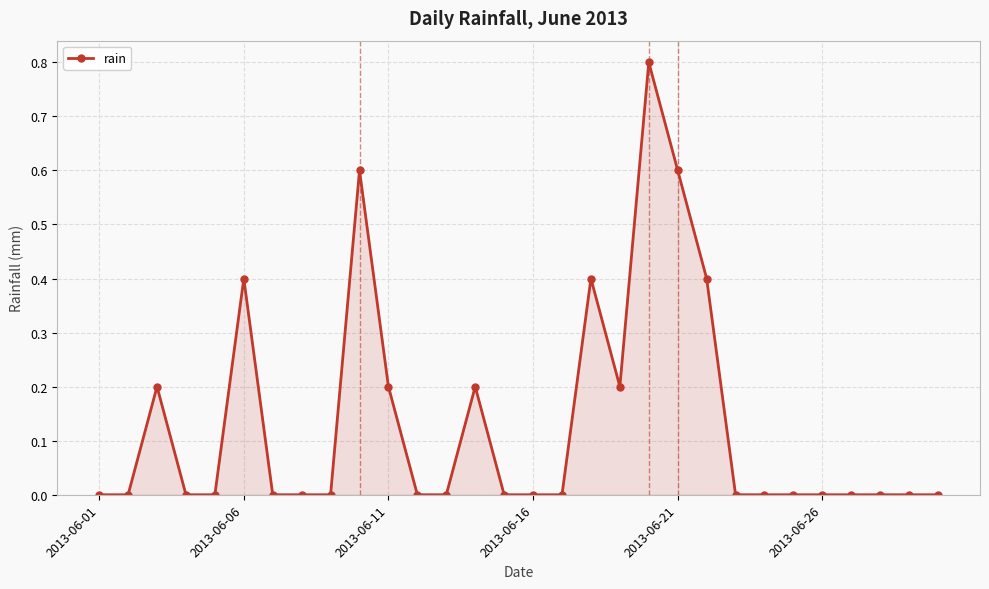

Does the chart display data point markers on the line(s)?

Yes